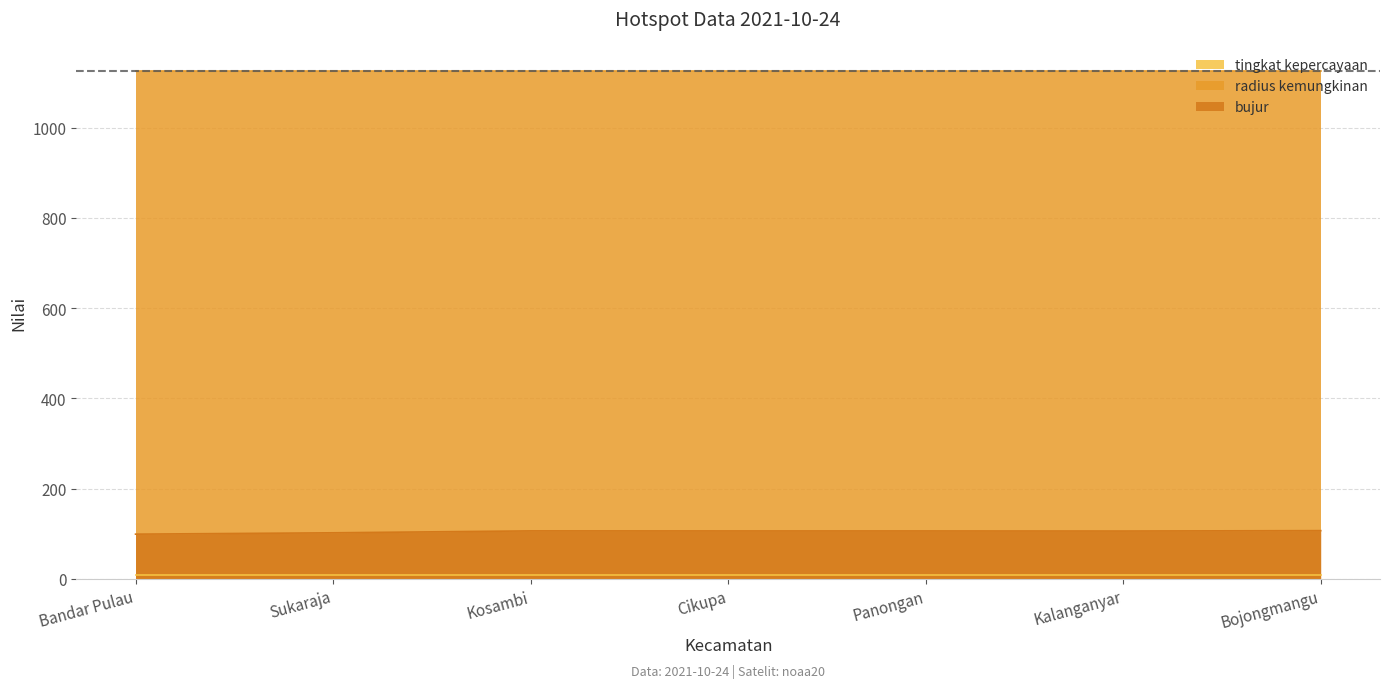

What position from the right is Panongan?

3